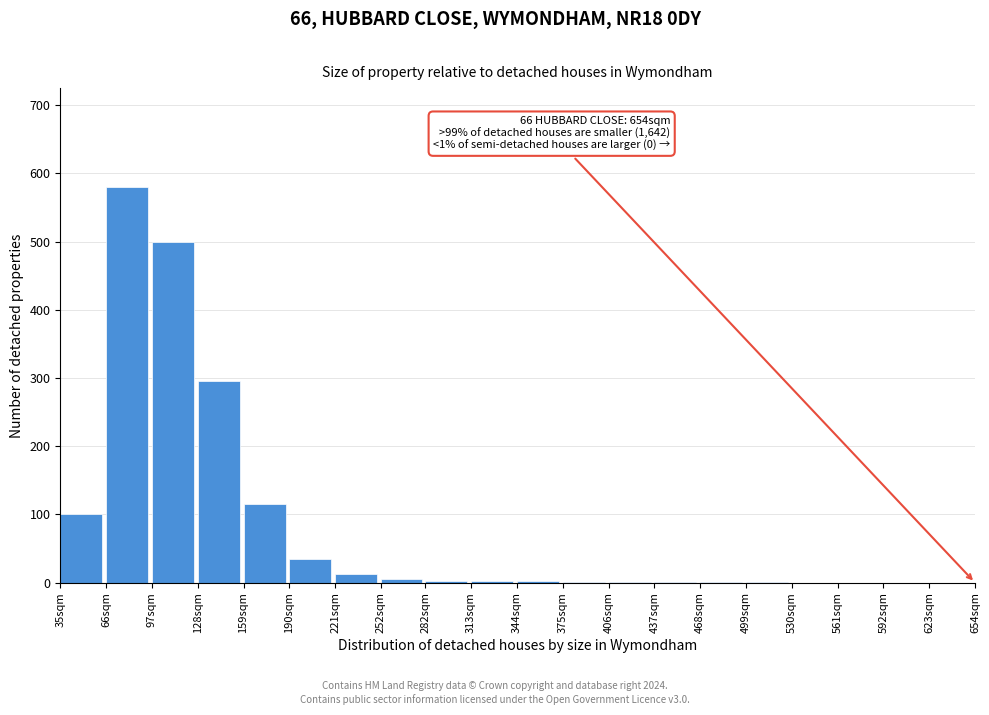

What is the sum of the values at 128sqm and 66sqm?

875